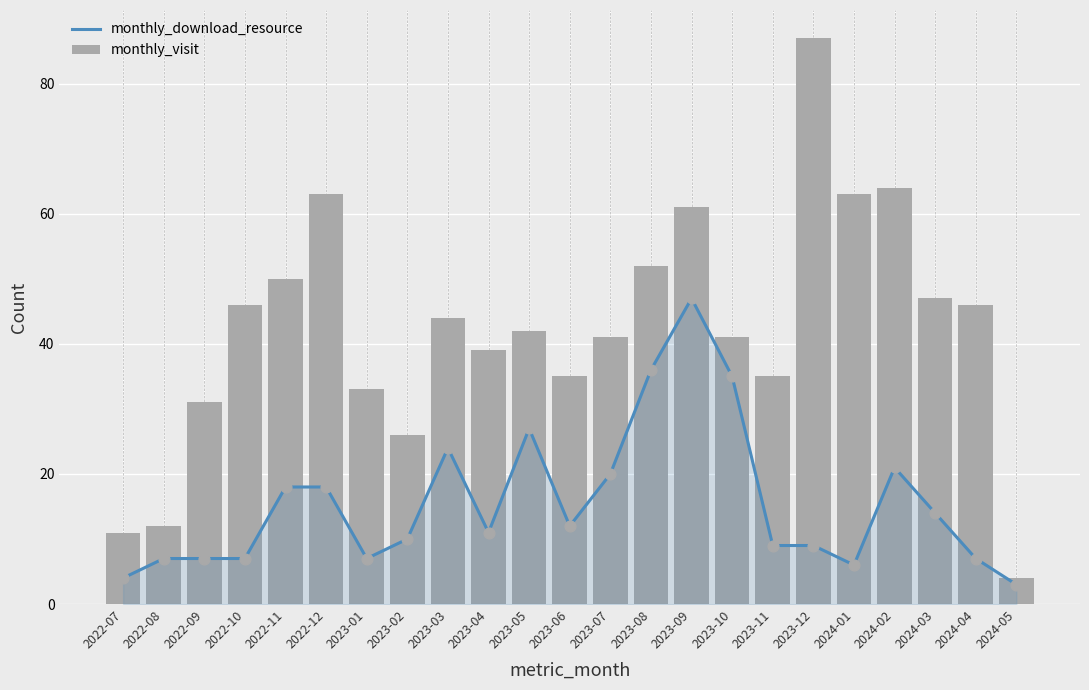

Is the value of monthly_visit at 2024-03 greater than the value of monthly_download_resource at 2023-04?

Yes